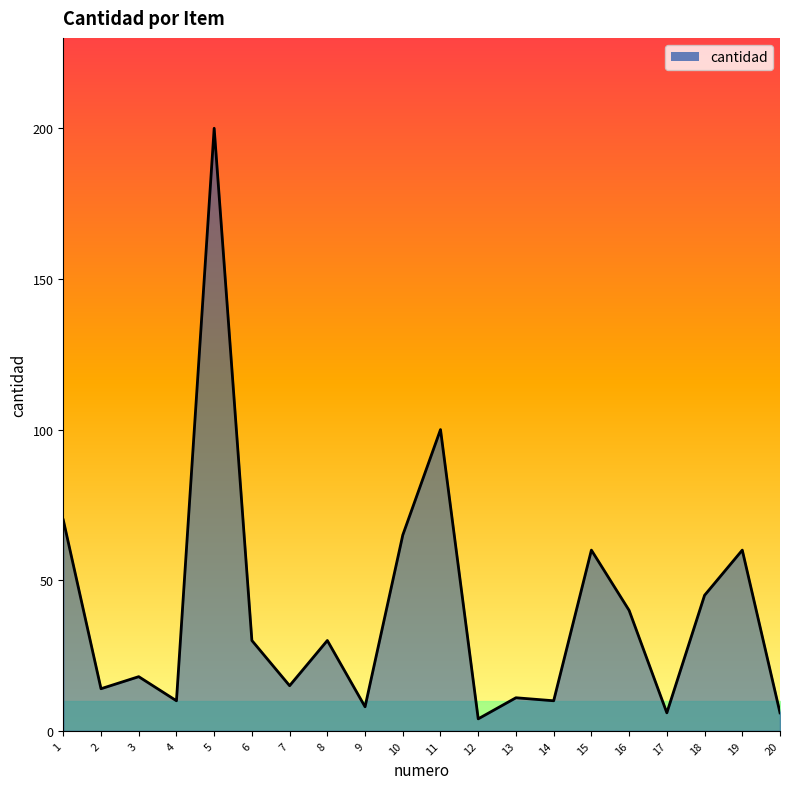

At which category does the chart reach its peak across all series?

5